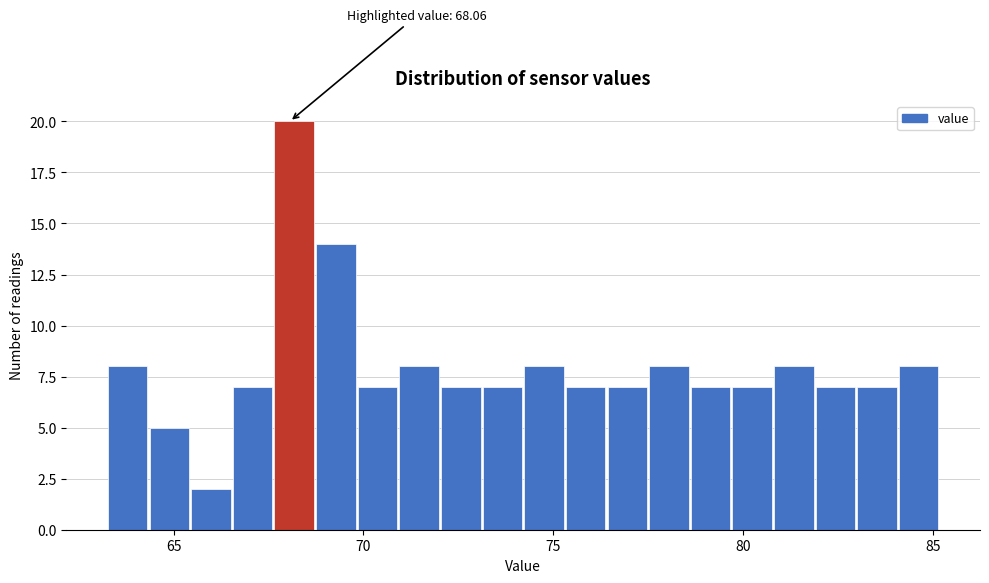

Around what value on the x-axis is the tallest bar? Give the approximate position of its centre, as read against the axis.

68.0